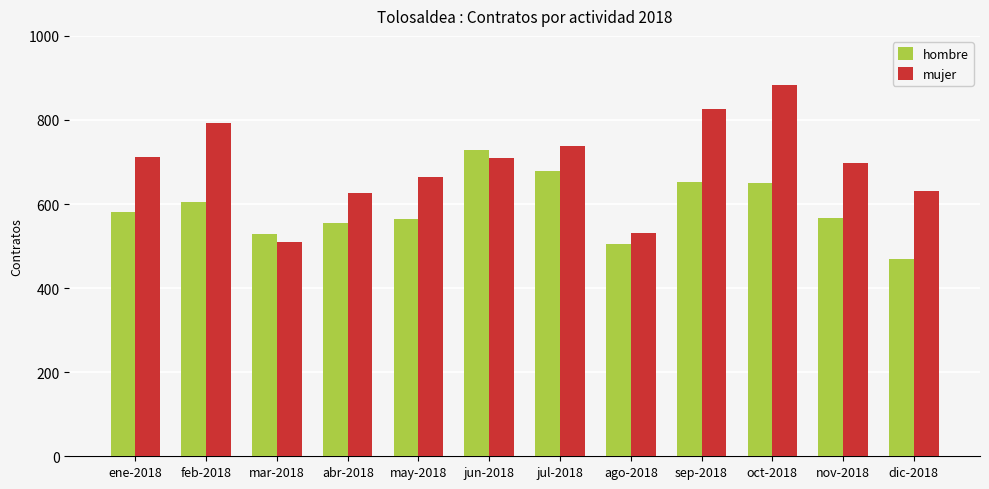

The hombre series shows 566 at nov-2018. True or false?

True